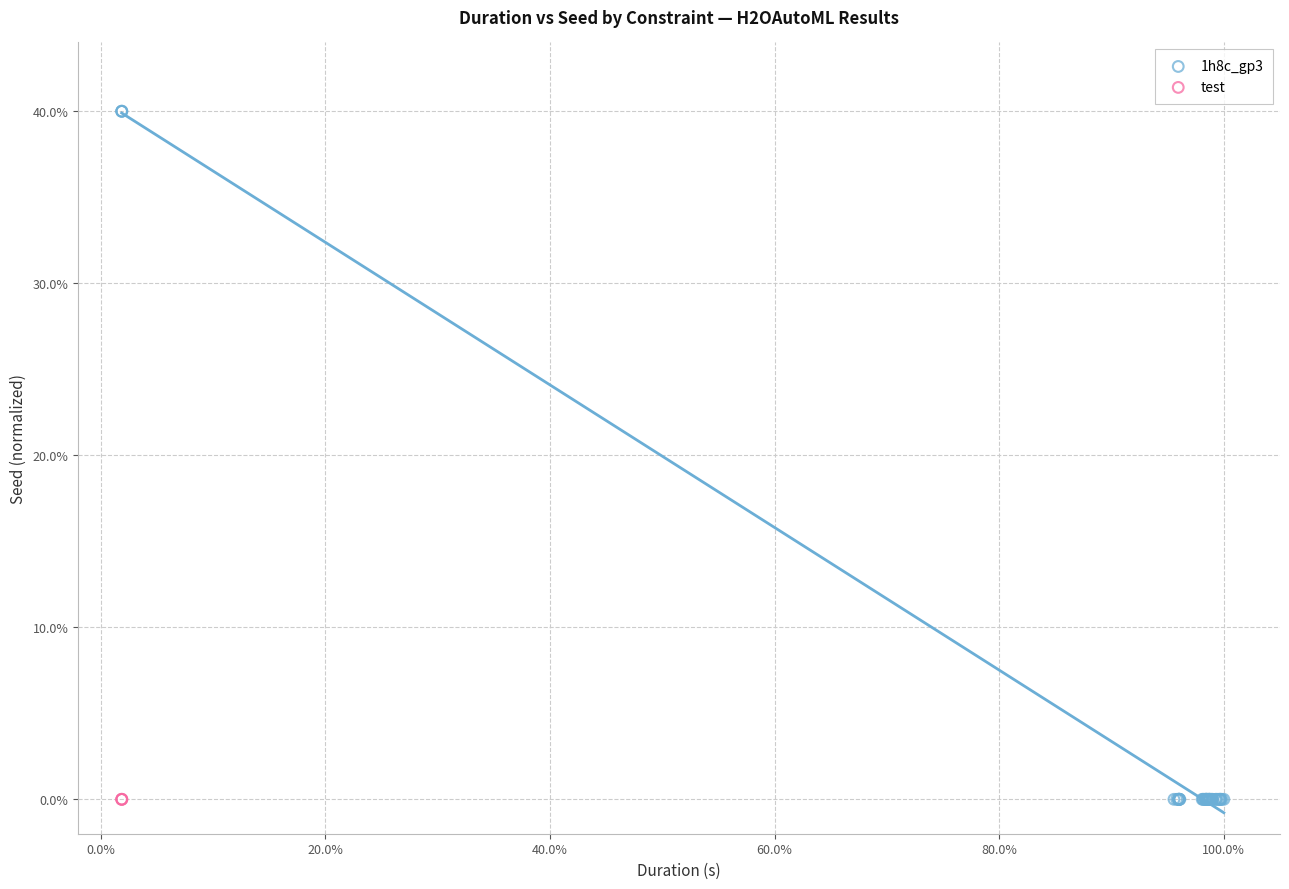

Which series reaches the maximum Y coordinate?

1h8c_gp3